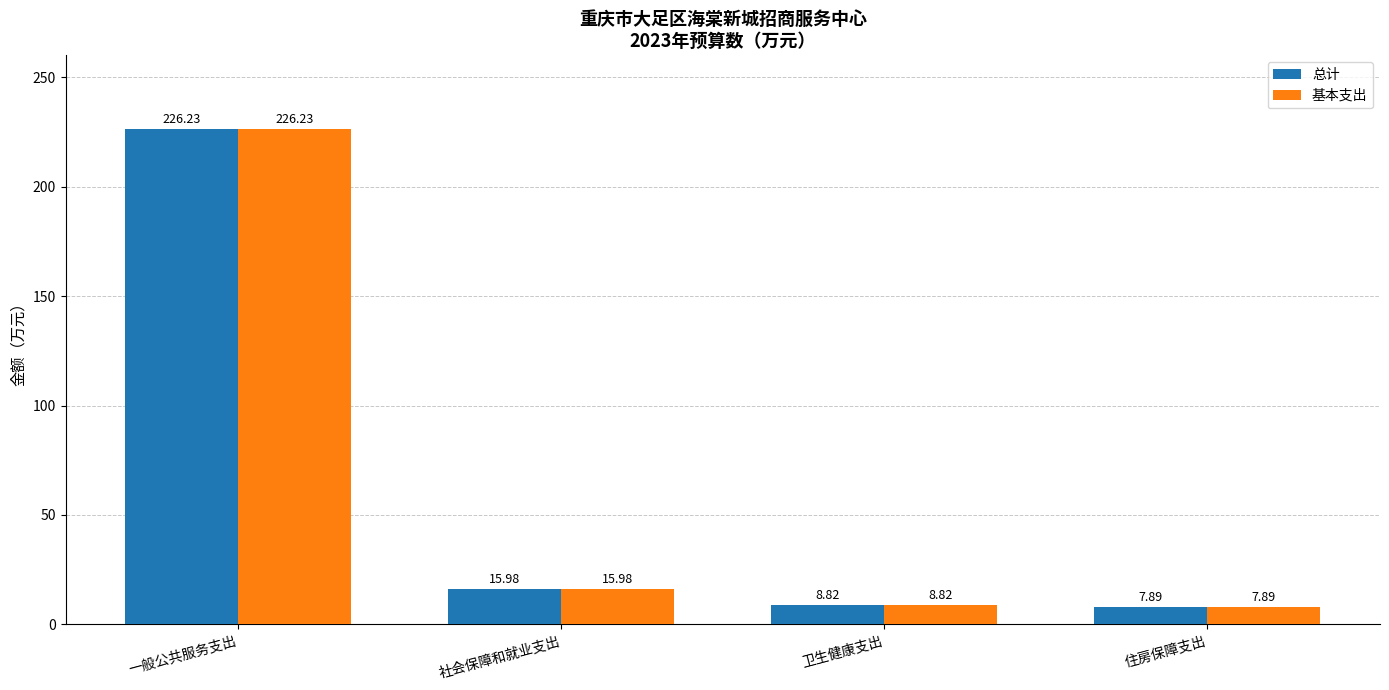

How many bars are there in each group?

2